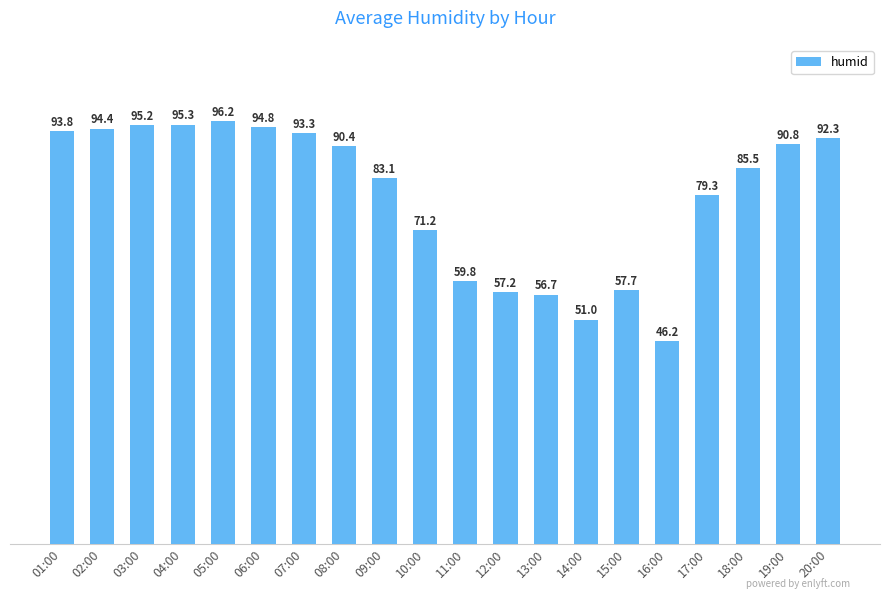

What is the difference between the maximum and second lowest values?

45.2